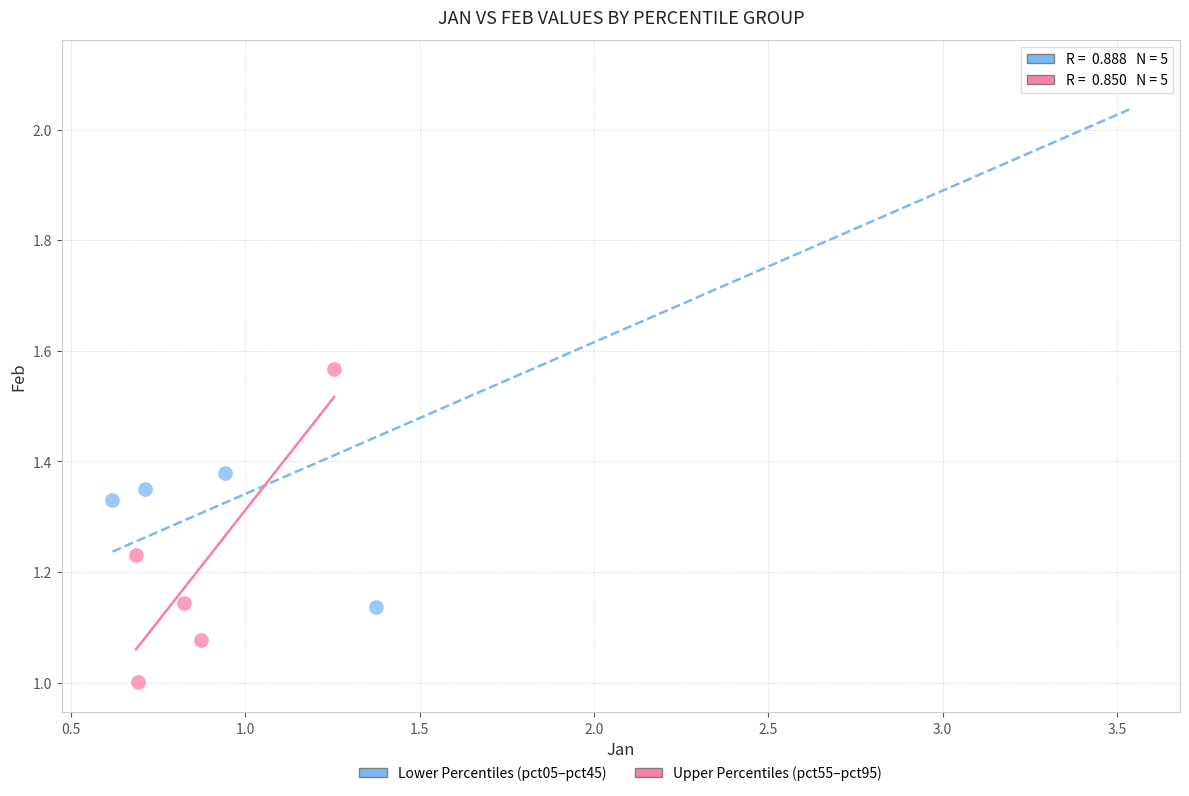

Which series contains the lowest Y value?

Upper Percentiles (pct55–pct95)